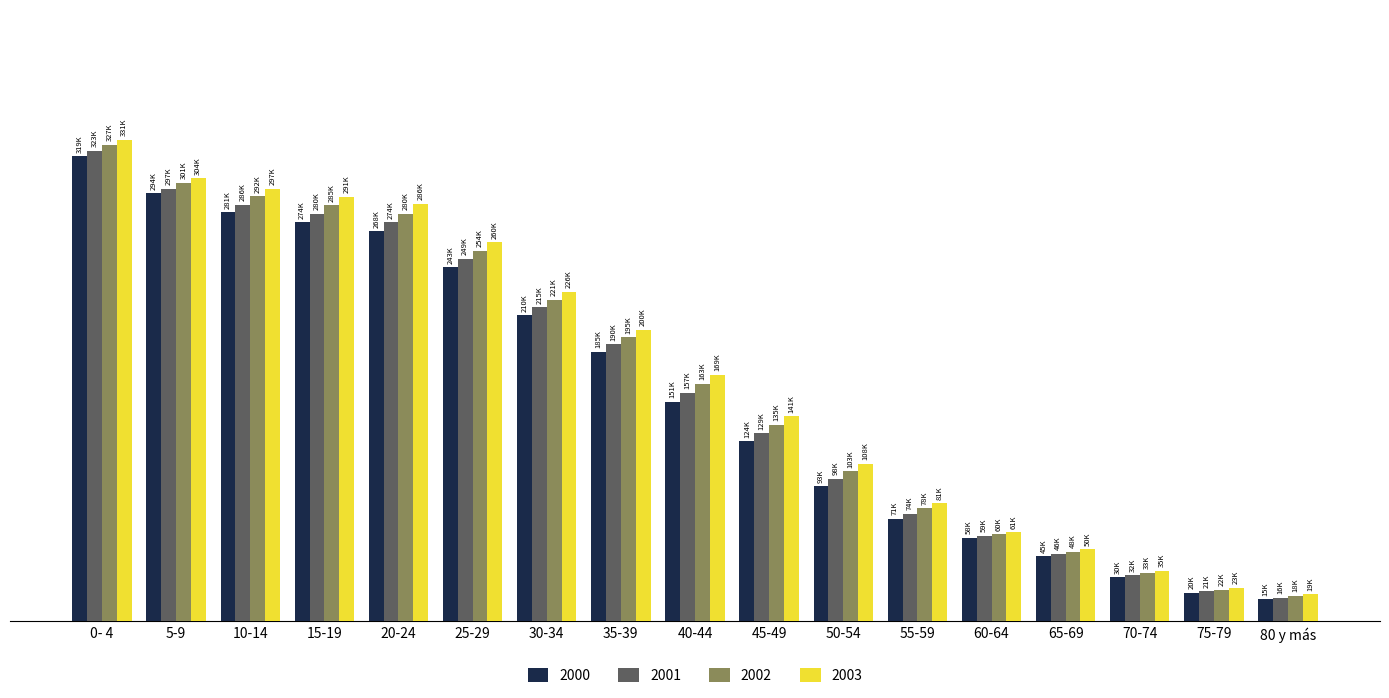

What is the highest value of the 2003 series?

330539